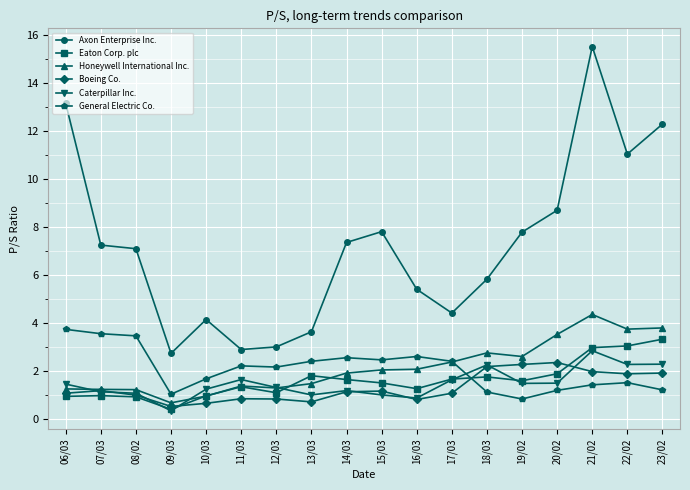

At which label does Axon Enterprise Inc. reach its peak?

21/02